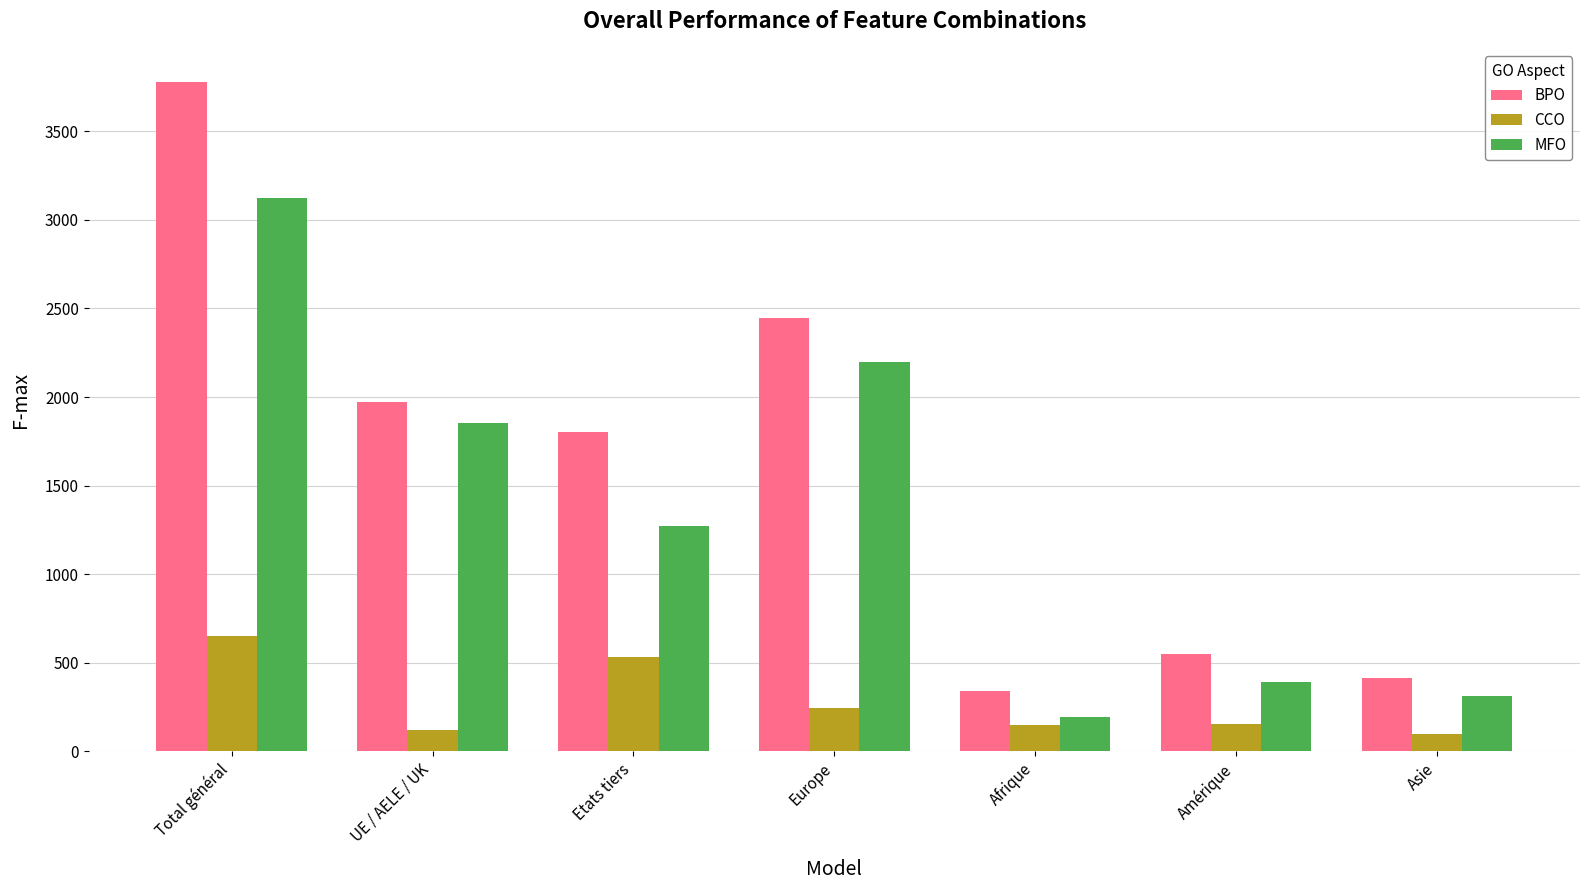

What is the label of the 7th bar from the right?

Total général